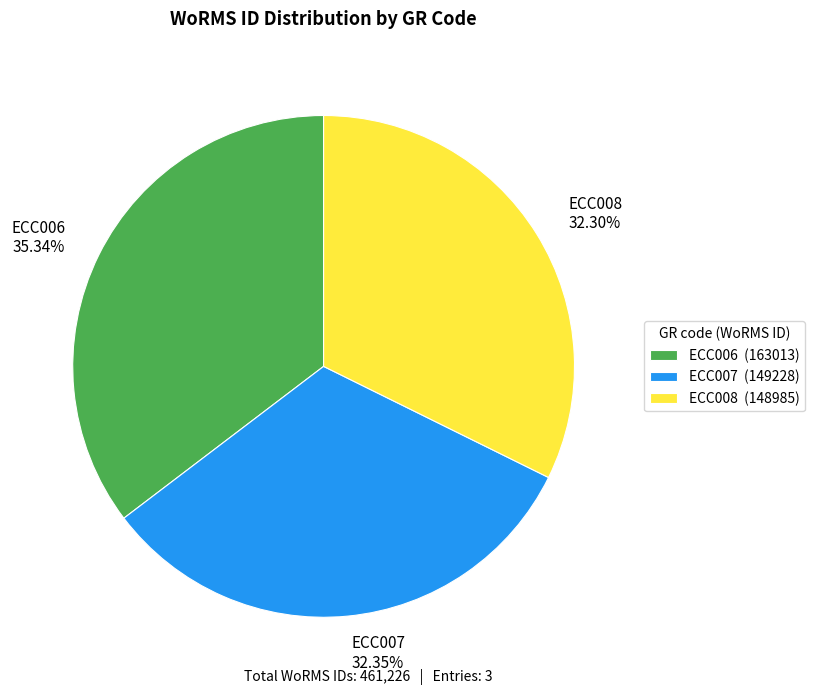

To the nearest percent, what is the difference between the largest and smallest slice percentages?

3%